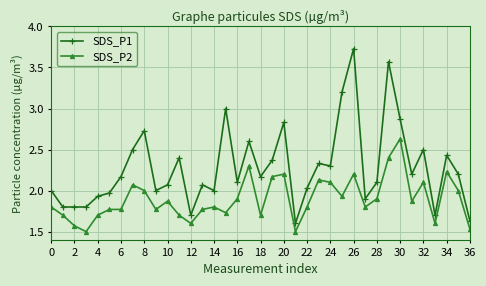

Which series has the widest spread of values?

SDS_P1